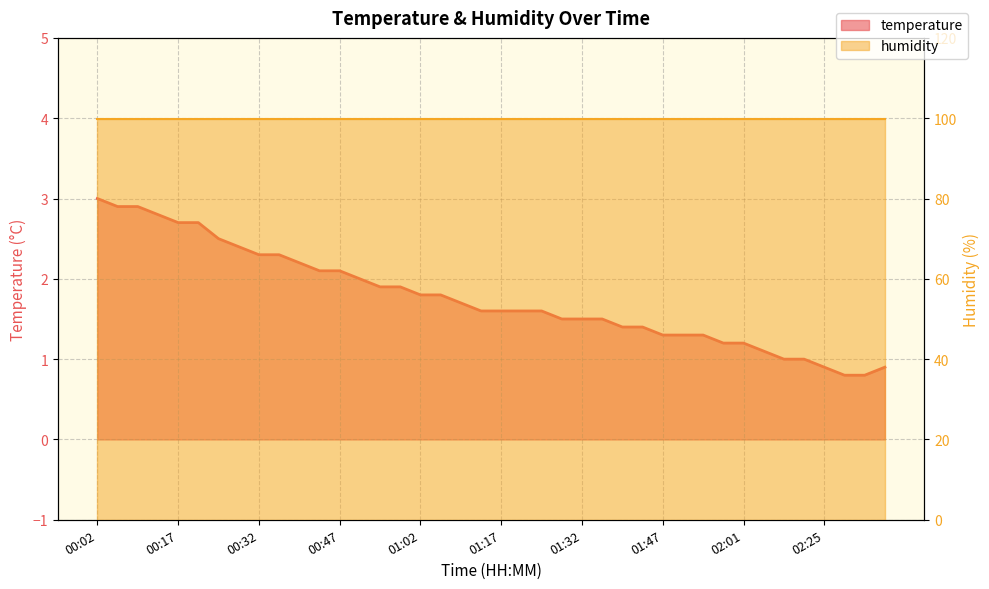

What is the minimum value shown in the chart?

0.8